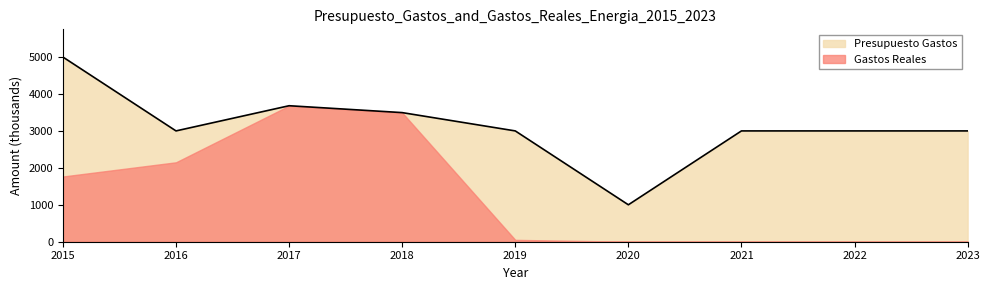

How many values exceed 3000?

3